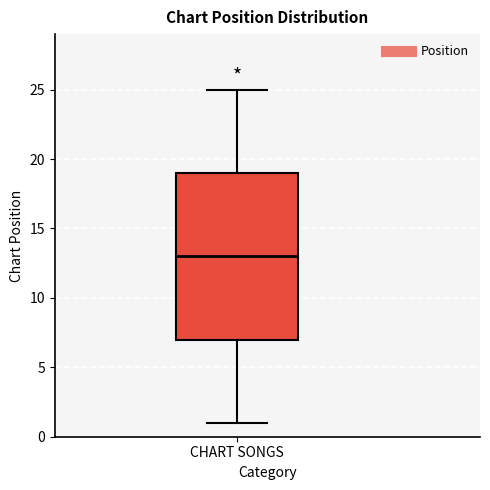

Read this box plot against the y-axis: the position of the median line, the range covered by the box, and the ends of both whiskers. The values are not printed on the chart, so give them approximately, as read against the axis.

median 13, box 7 to 19, whiskers 1 to 25